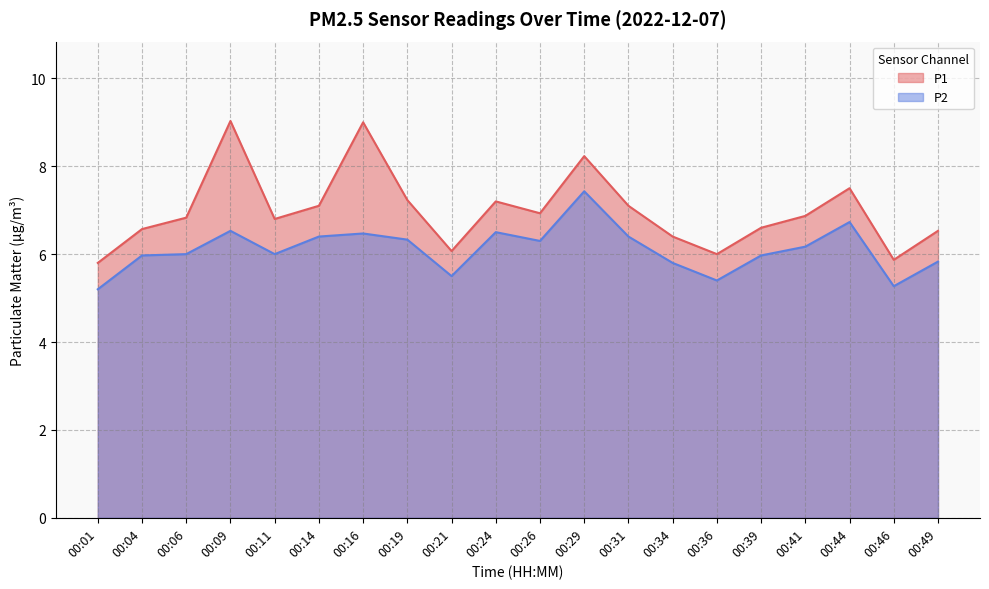

Is the value of P2 at 00:36 greater than the value of P1 at 00:34?

No